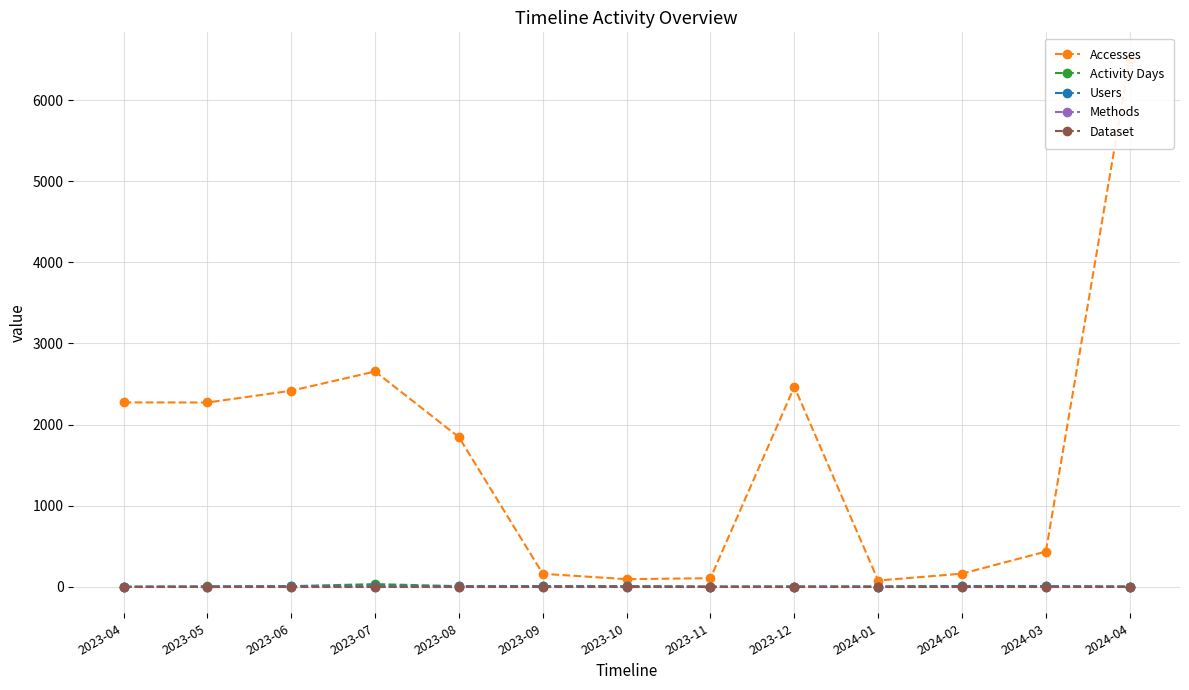

How many interior local valleys does the Methods series have?

2